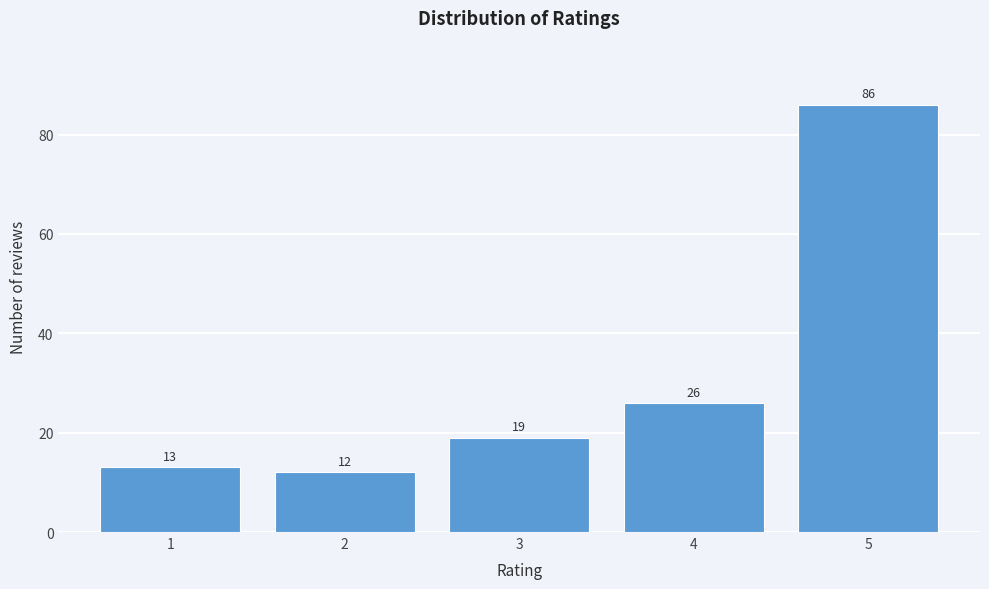

Reading right to left, list all the values displayed in this chart.

5=86	4=26	3=19	2=12	1=13